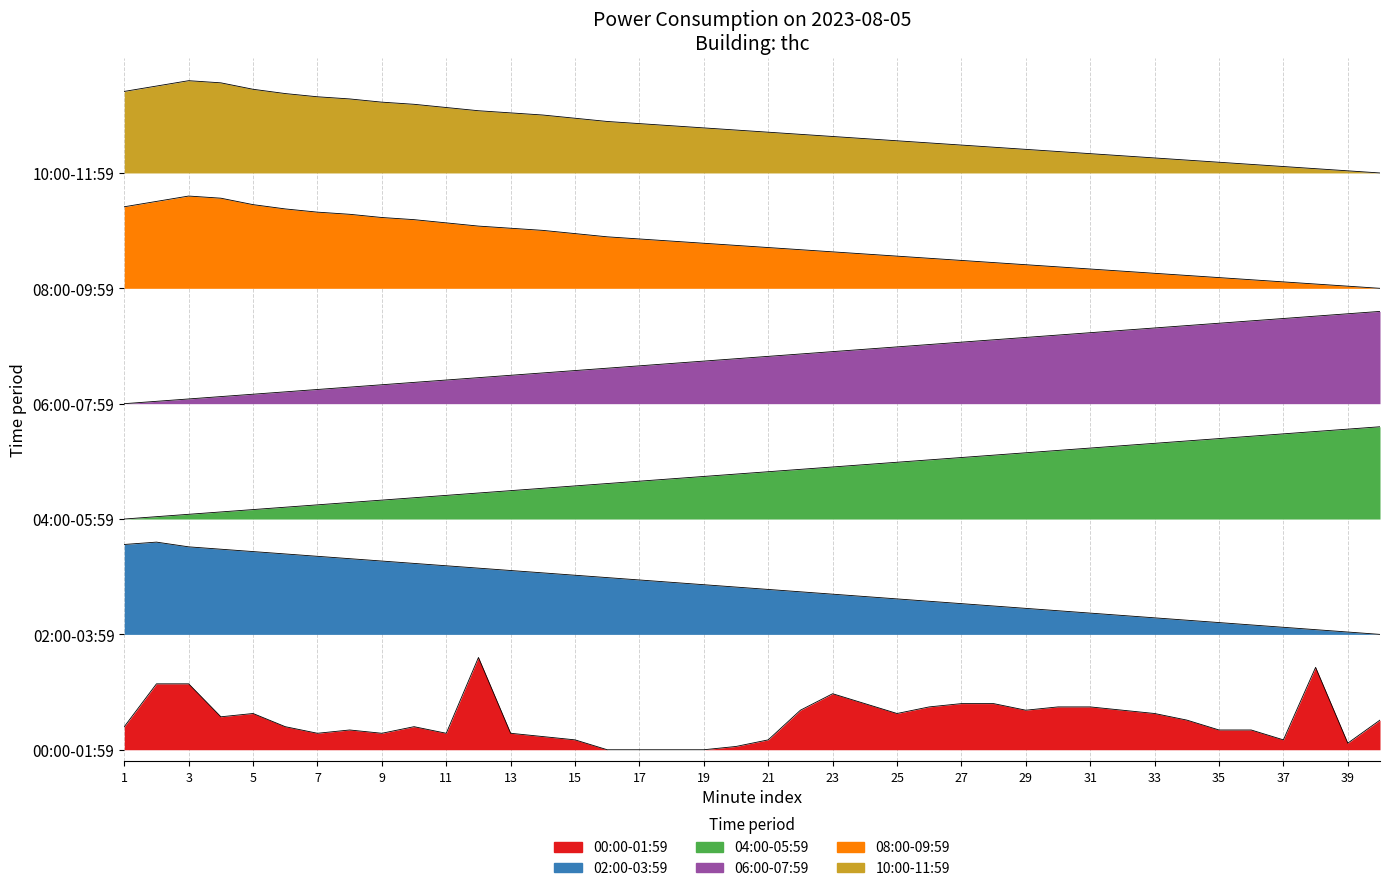

What is the label of the 35th point from the right?

10:00-11:59